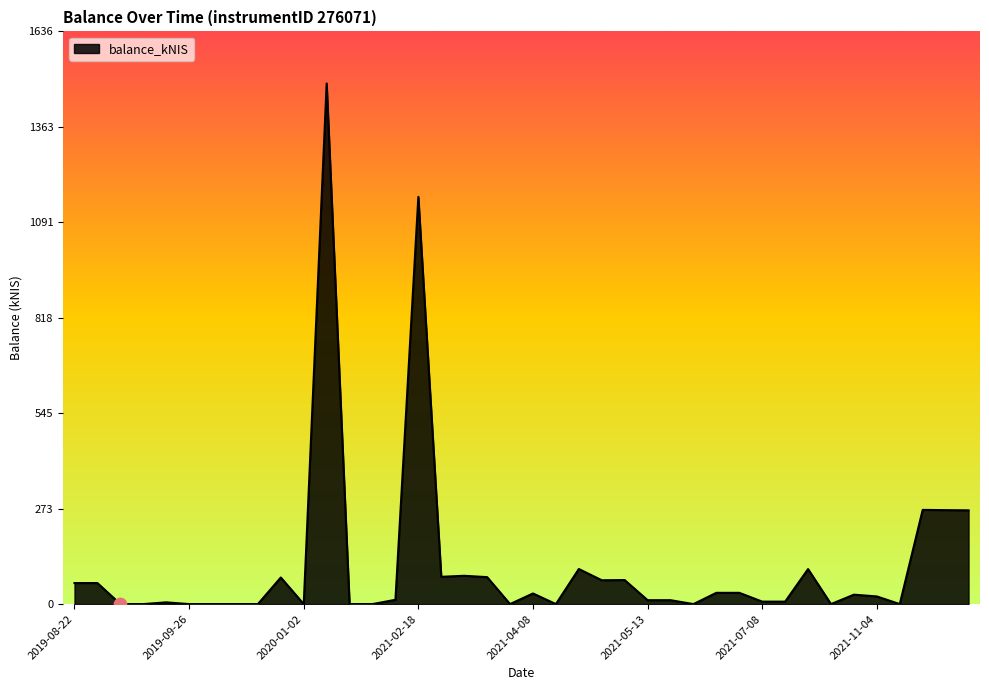

What is the maximum value shown in the chart?

1487.2